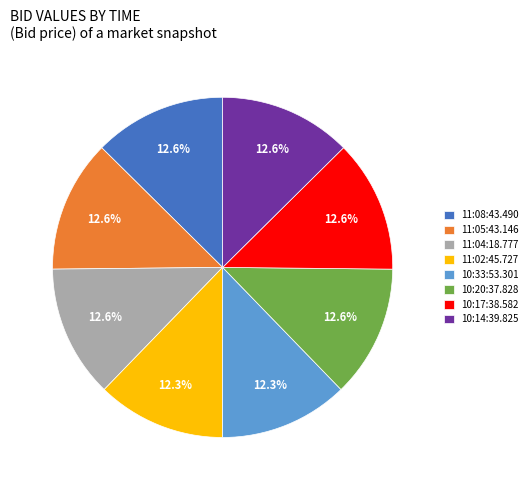

How many segments does this pie chart have?

8